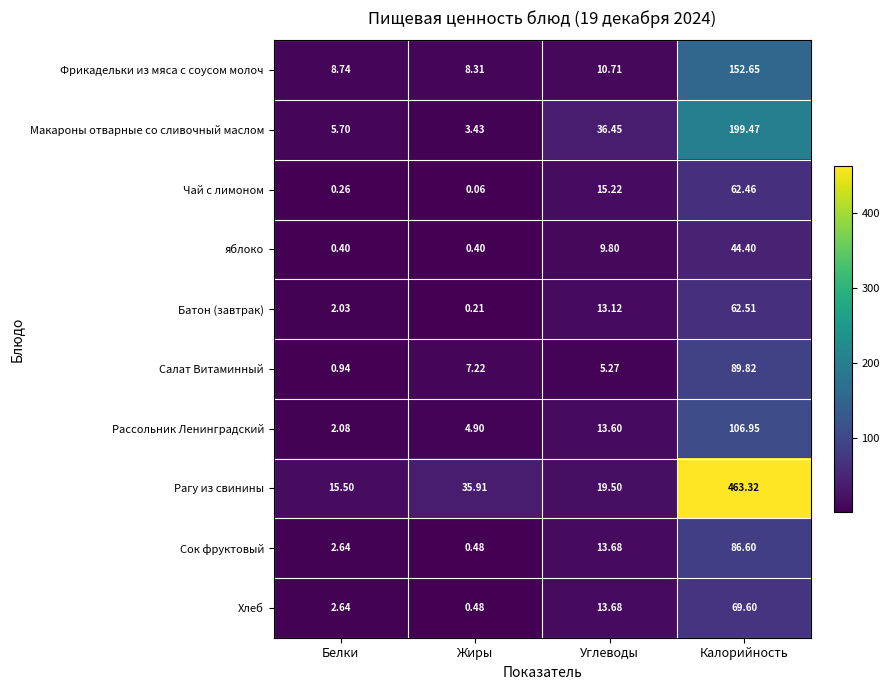

Which series changed the most between Белки and Углеводы?

Макароны отварные со сливочный маслом